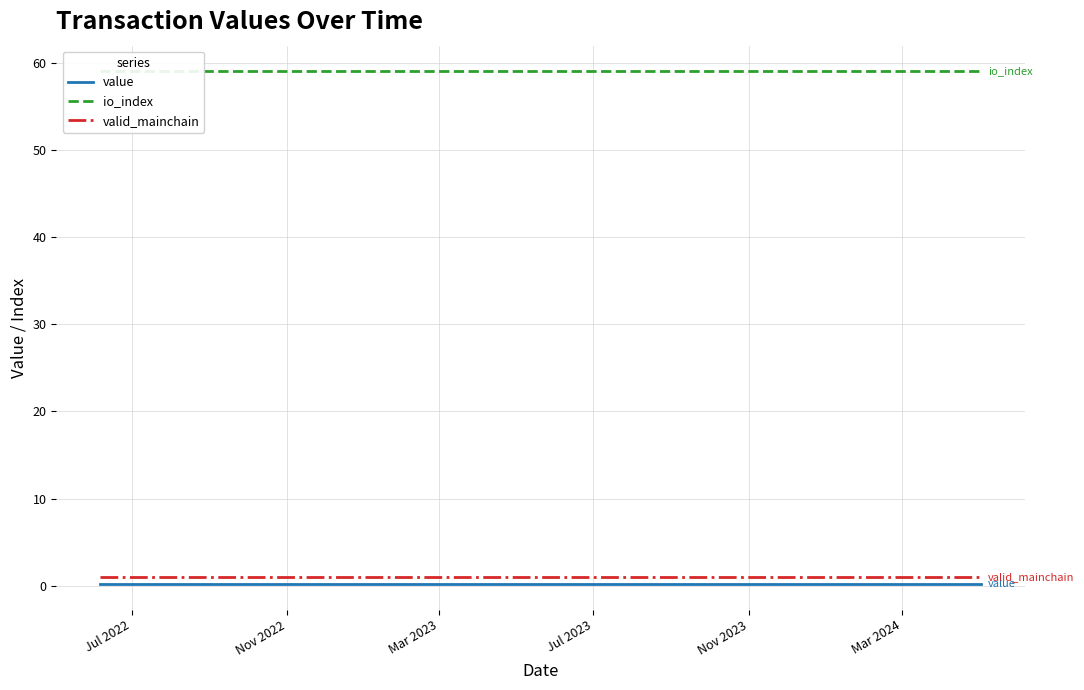

At how many categories does at least one series exceed 18?

24